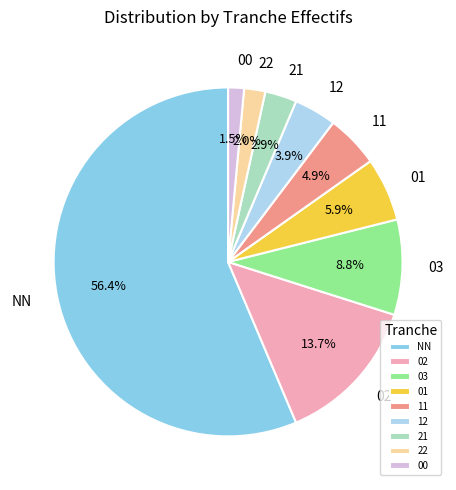

Count the number of slices in the pie.

9